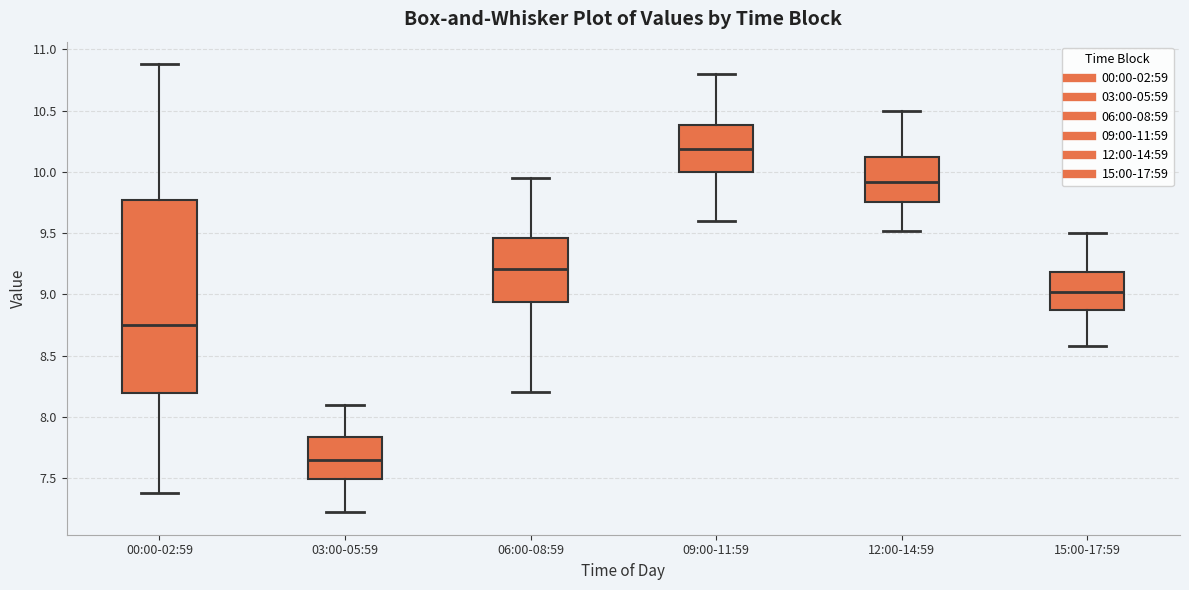

Which box has the highest median line?

09:00-11:59